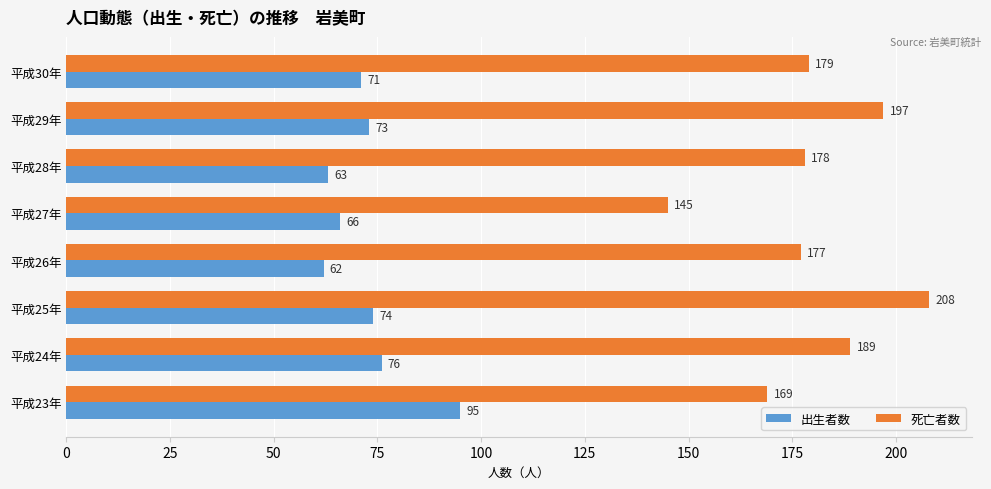

Is it true that 出生者数 equals 63 at 平成28年?

True